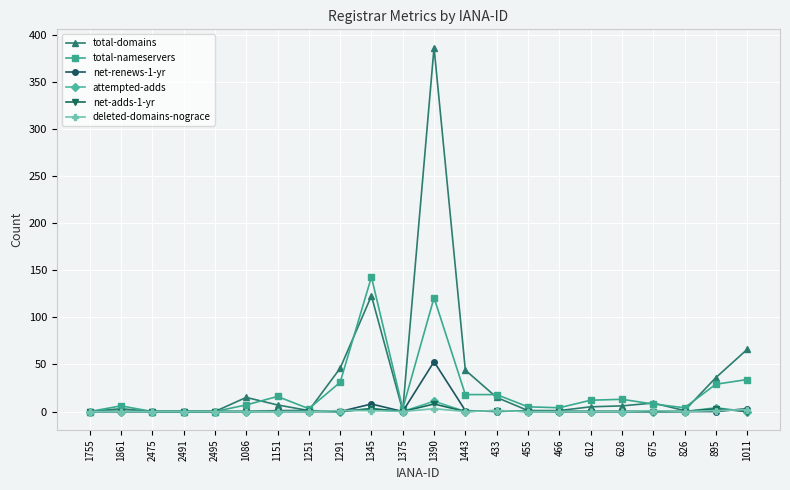

How many values in the total-nameservers series are below 8?

11